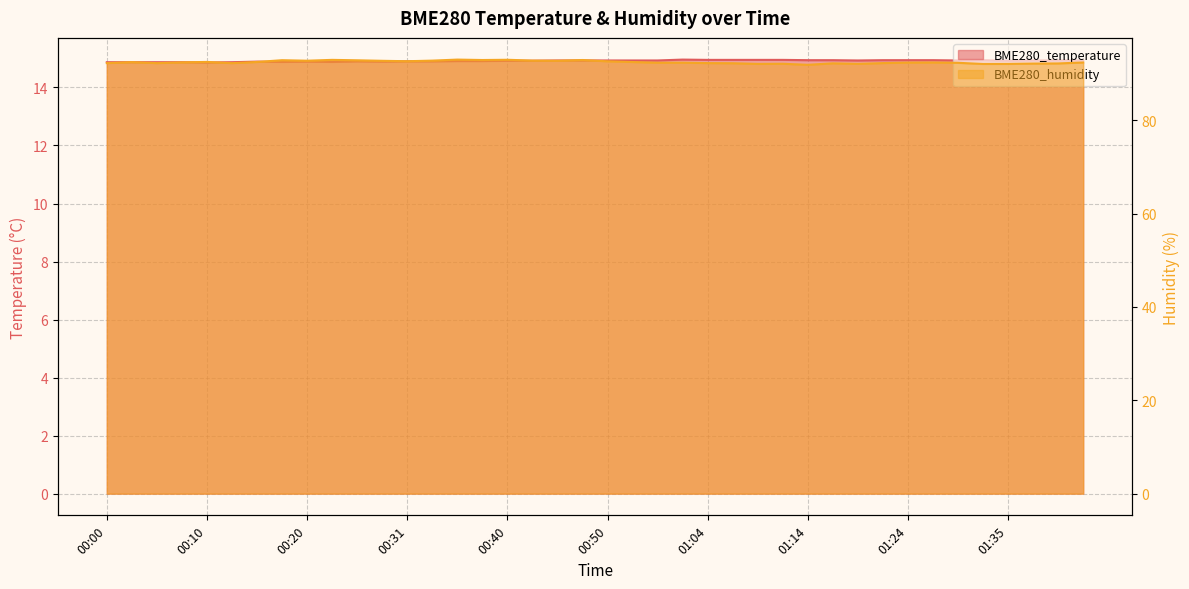

Which series has the largest range (max minus min)?

BME280_humidity